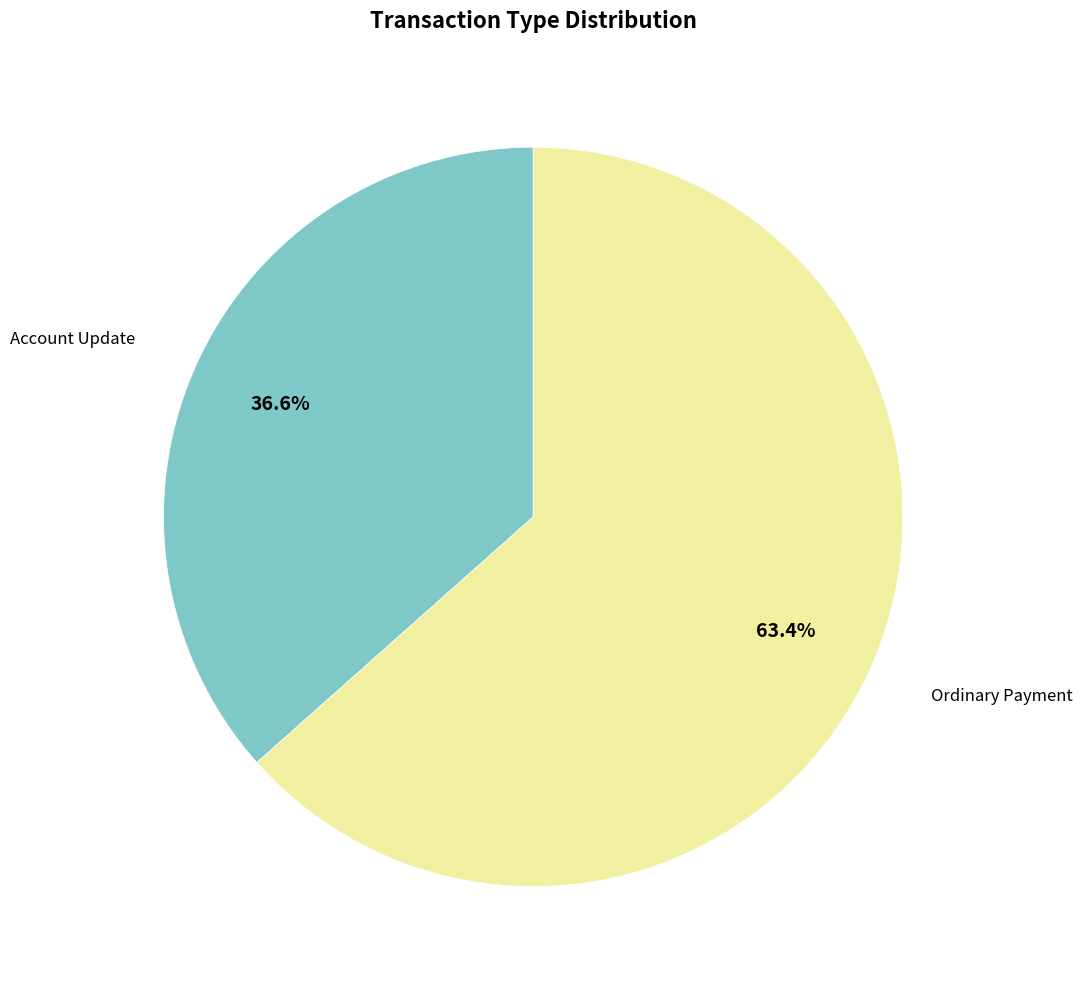

Which category has the smallest portion of the pie?

Account Update